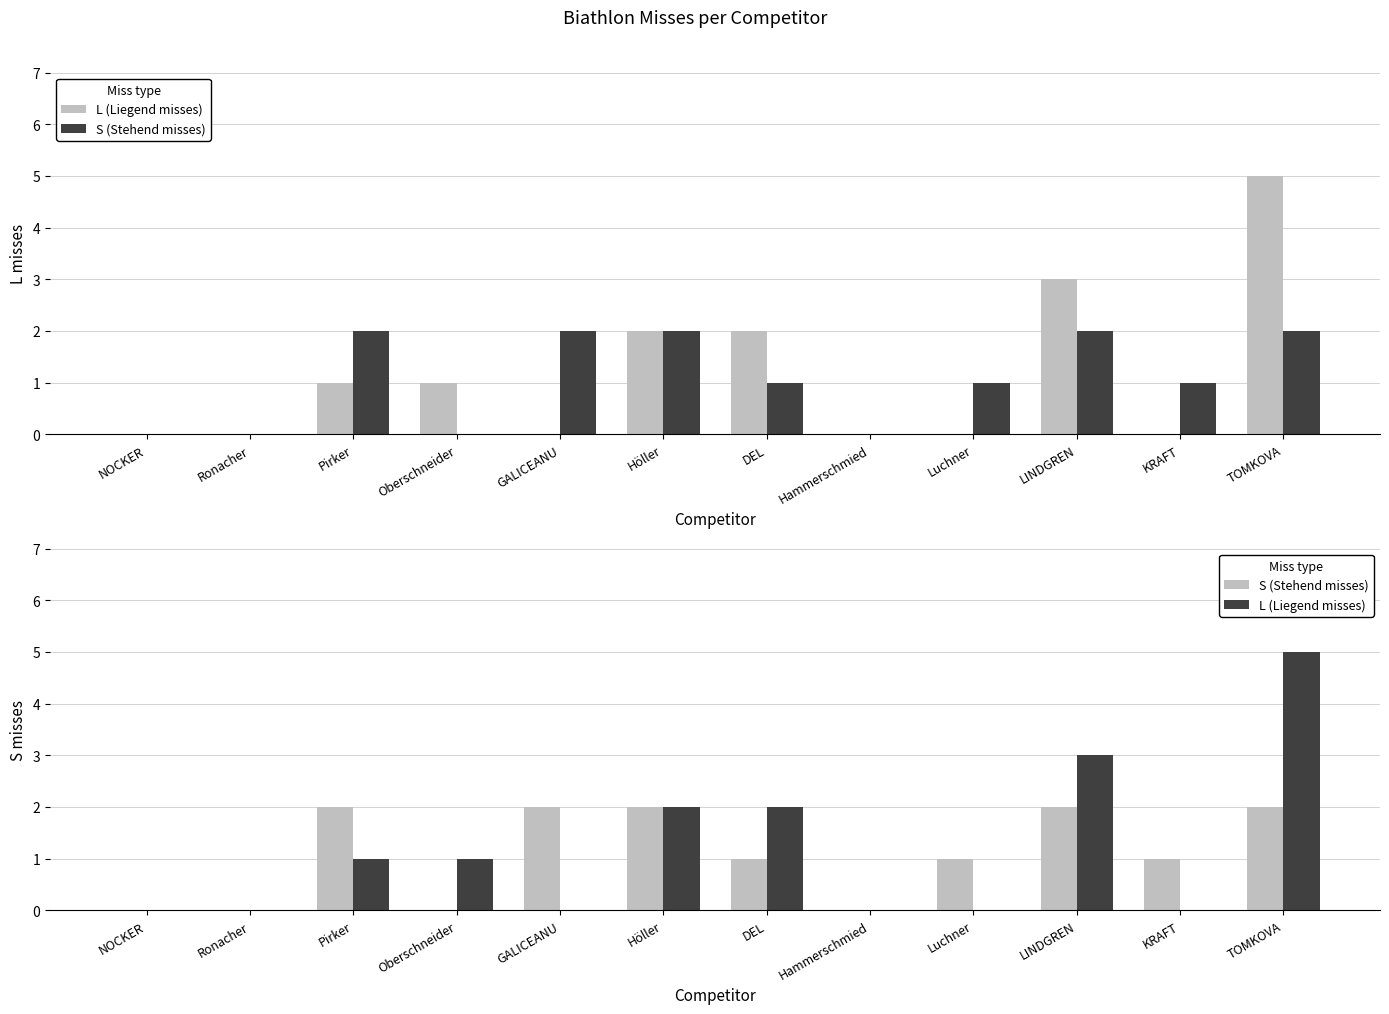

Reading left to right, what are all the values shown in this chart?

L (Liegend misses): 0	0	1	1	0	2	2	0	0	3	0	5
S (Stehend misses): 0	0	2	0	2	2	1	0	1	2	1	2